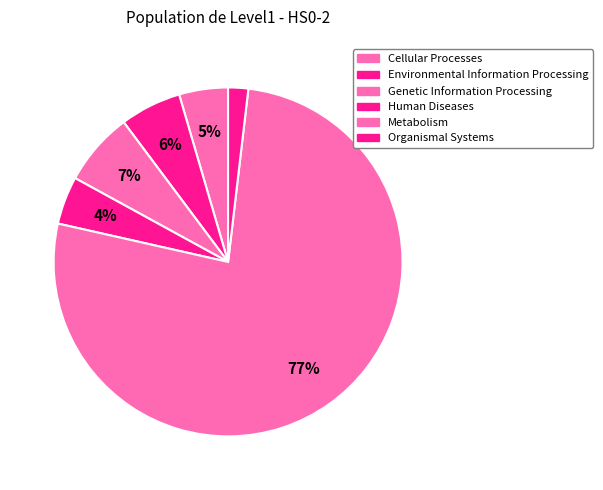

To the nearest percent, what is the difference between the Genetic Information Processing and Metabolism slice percentages?

70%